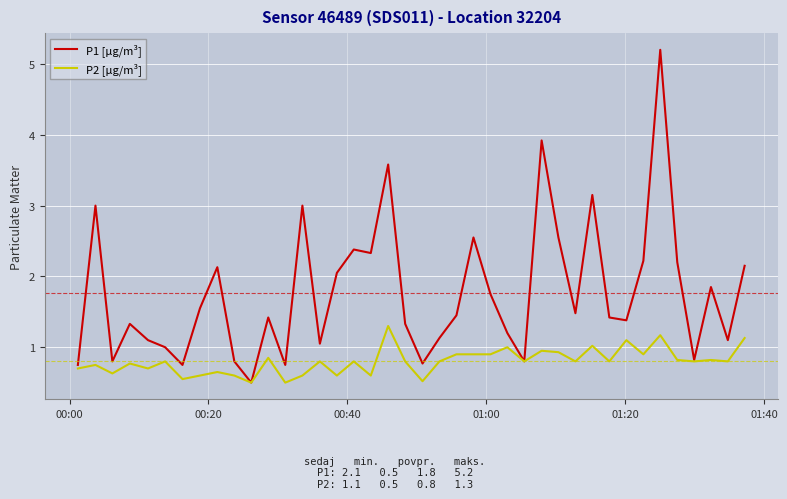

Which series has the largest range (max minus min)?

P1 [µg/m³]